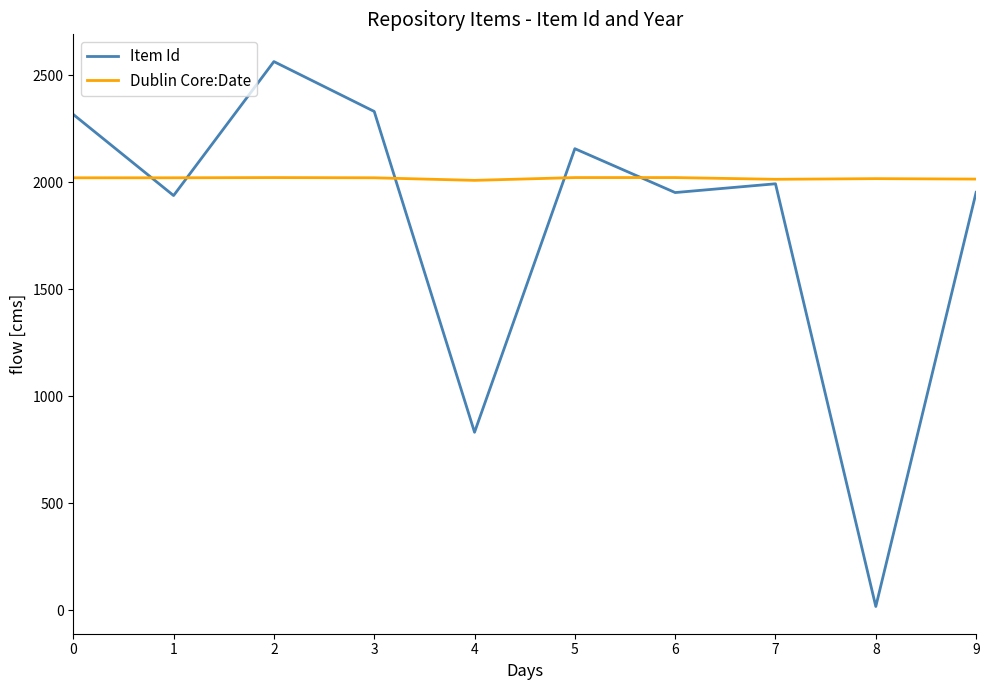

What is the sum of the Item Id values at 5 and 9?

4108